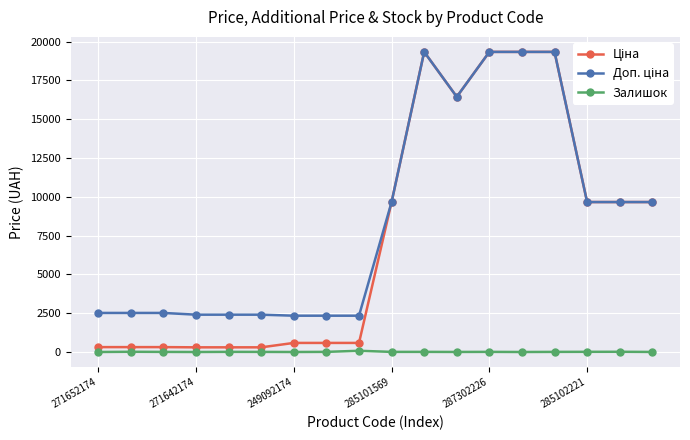

At how many categories does at least one series exceed 14916?

5